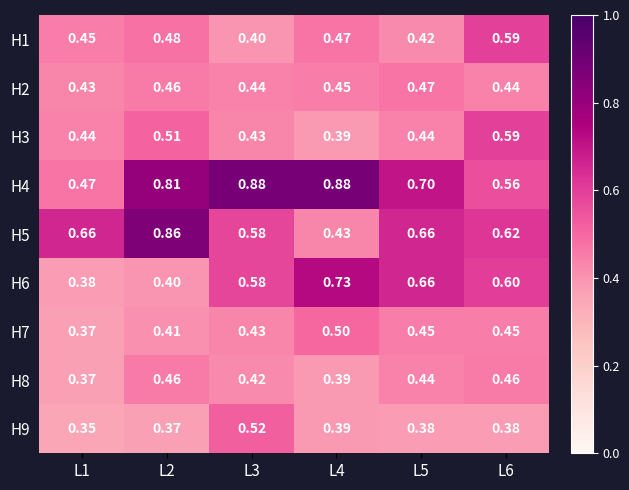

Is the value of H1 at L2 greater than the value of H6 at L2?

Yes